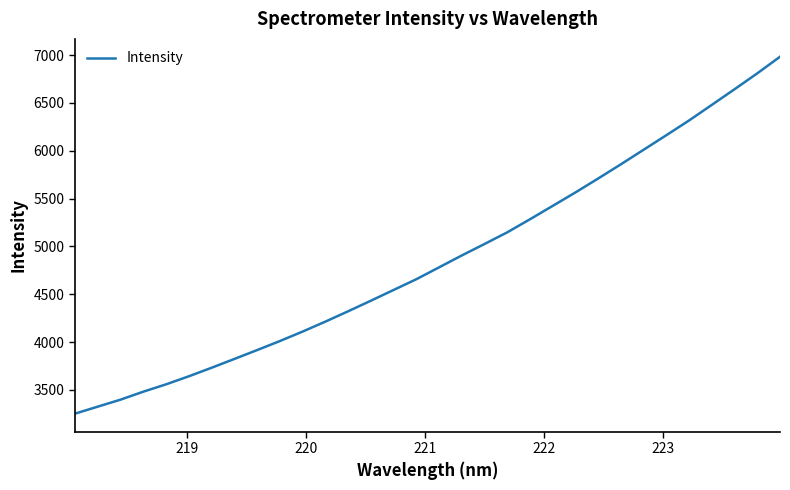

What is the smallest value displayed?

3251.1